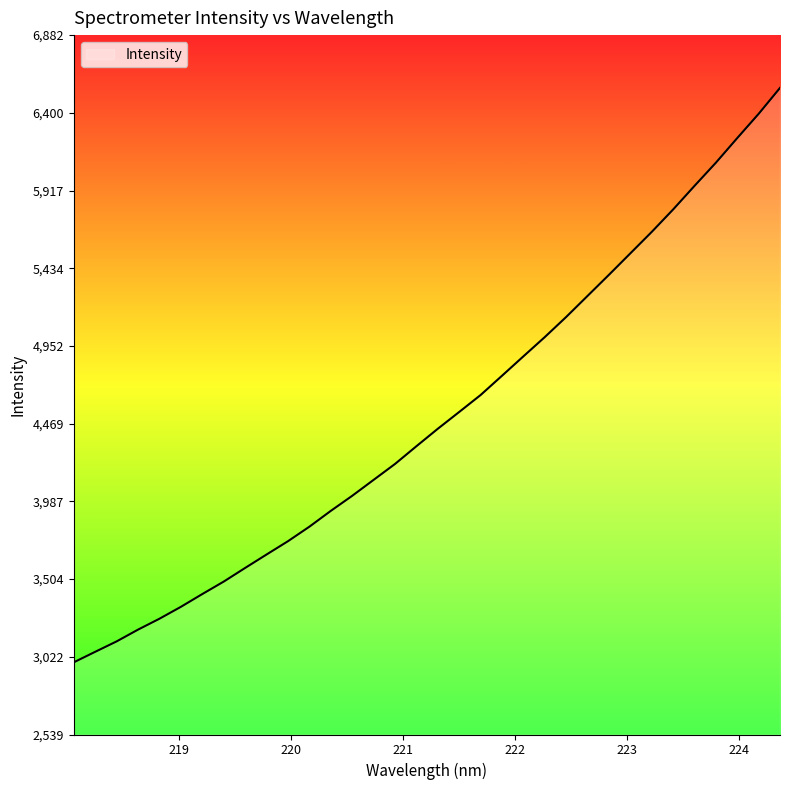

How many lines are shown in the chart?

1